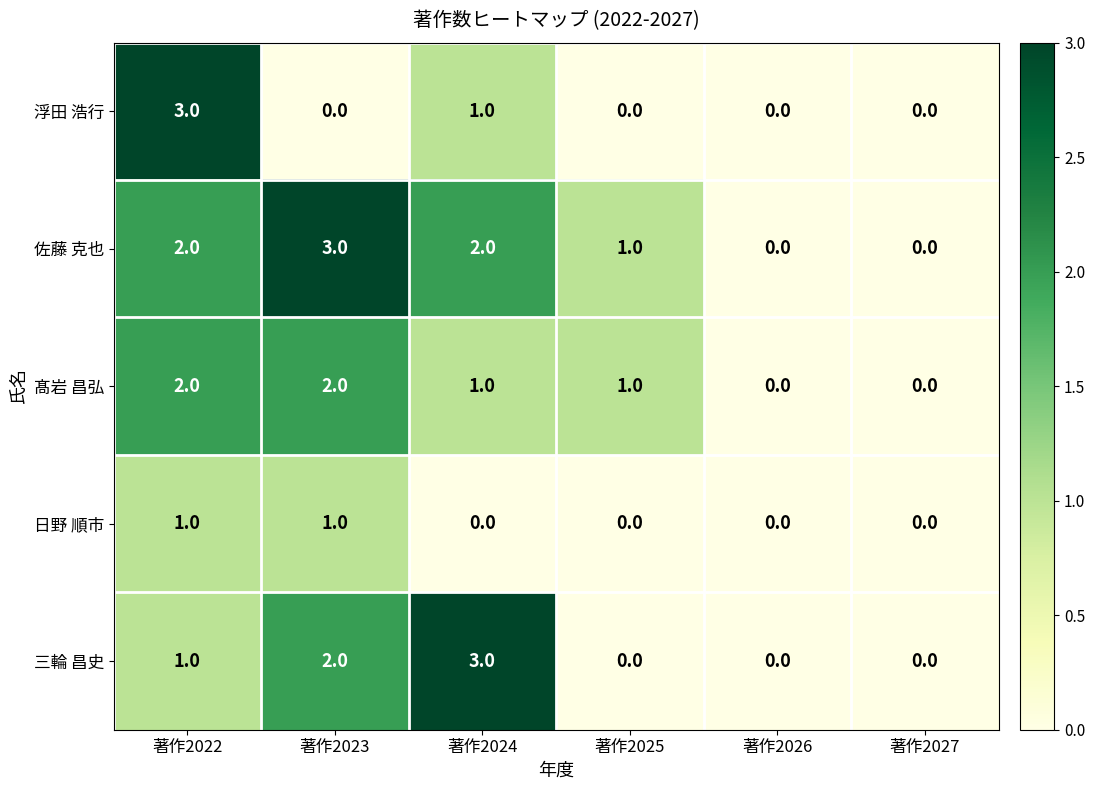

What is the greatest value displayed?

3